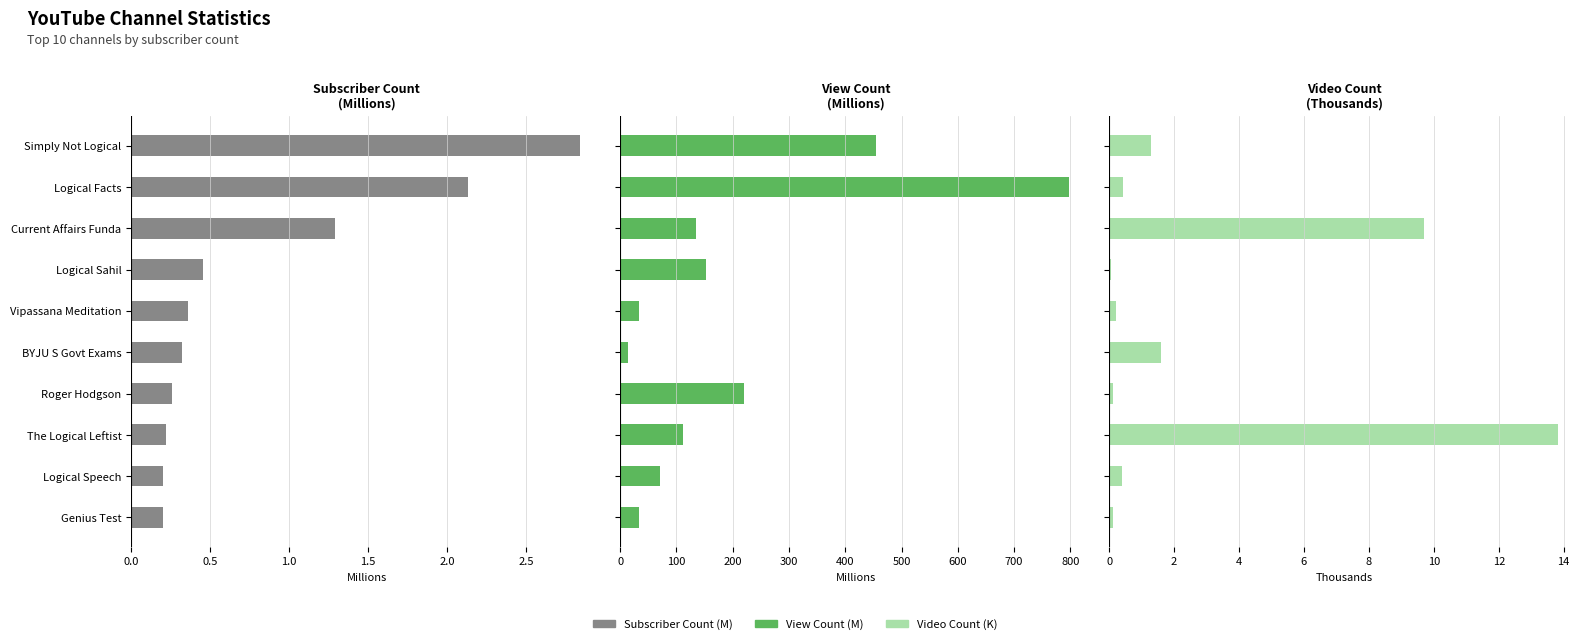

Which series has the largest total across all categories?

View Count (M)